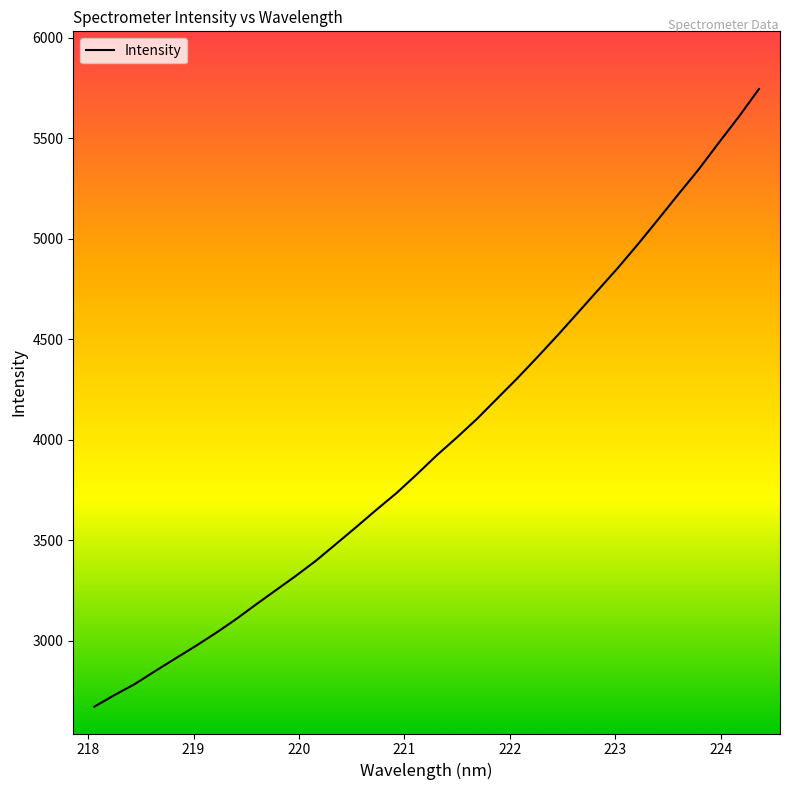

What is the maximum value shown in the chart?

5745.2